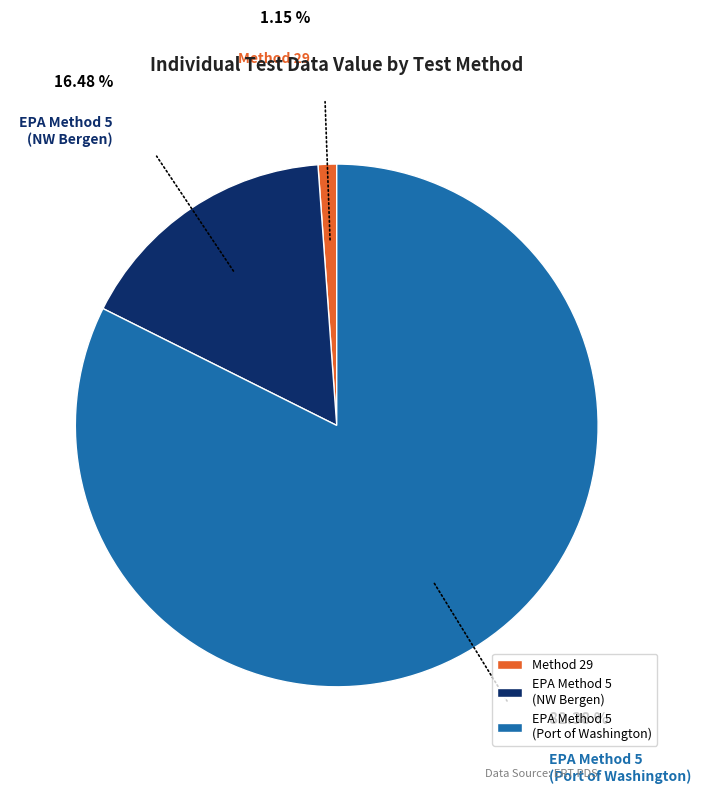

Is there a majority slice in this chart?

Yes